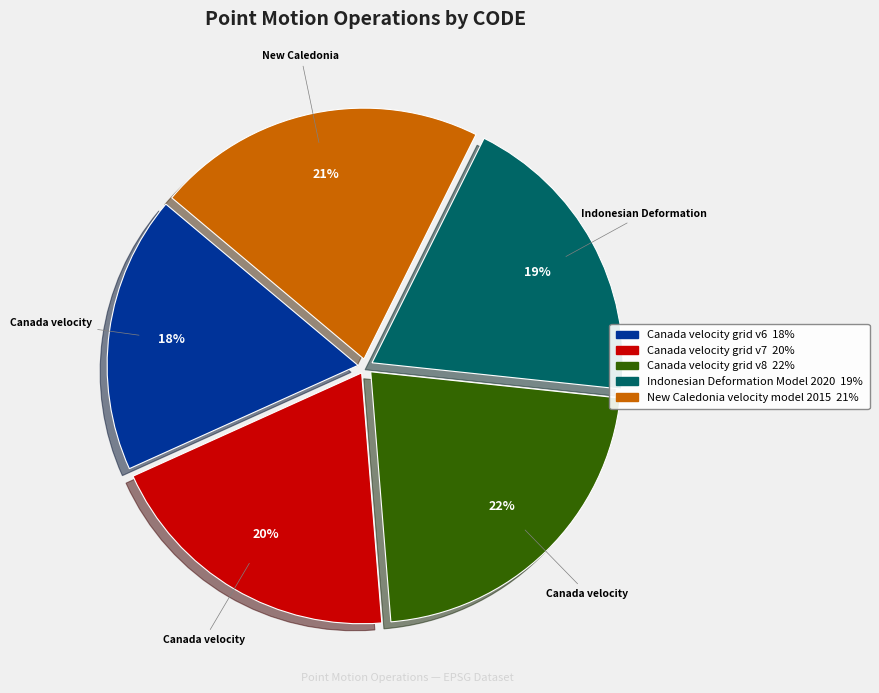

To the nearest percent, what is the difference between the largest and smallest slice percentages?

4%